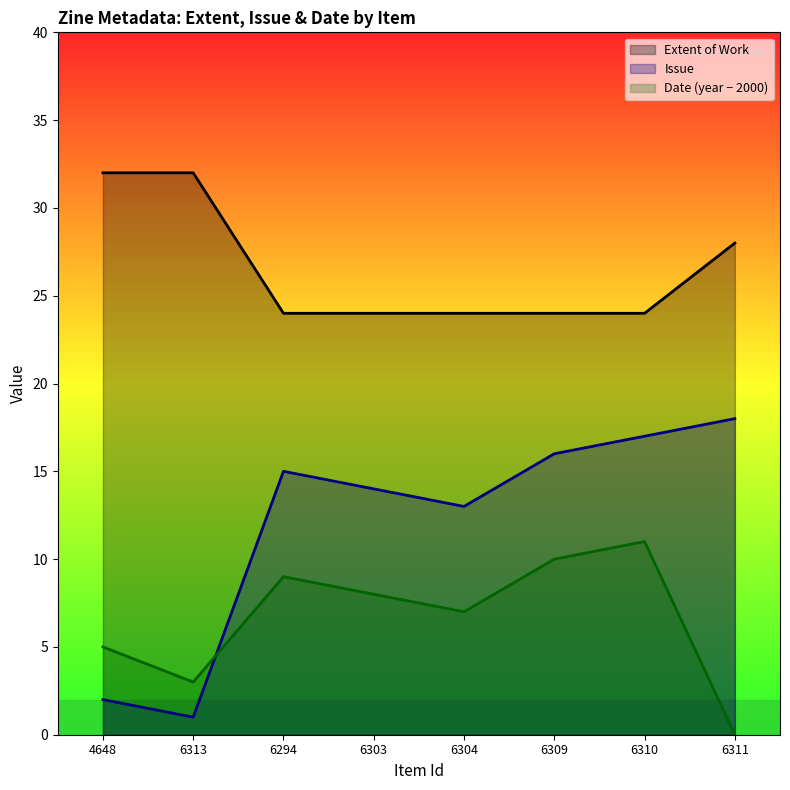

How many lines are shown in the chart?

3